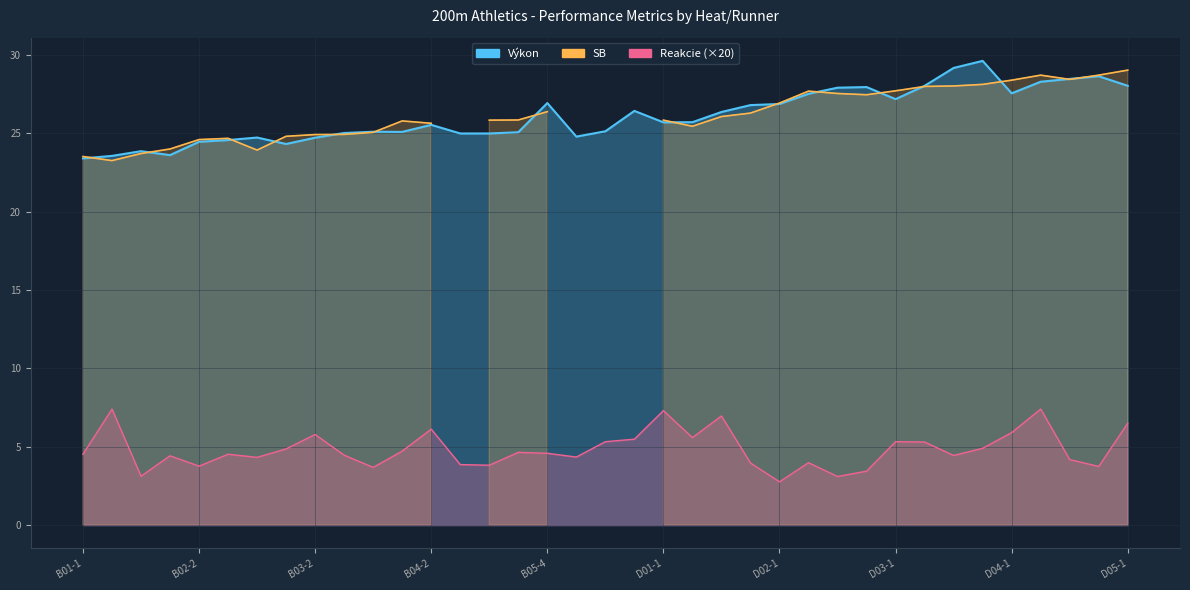

The Výkon series shows 45.7 at D05-1. True or false?

False